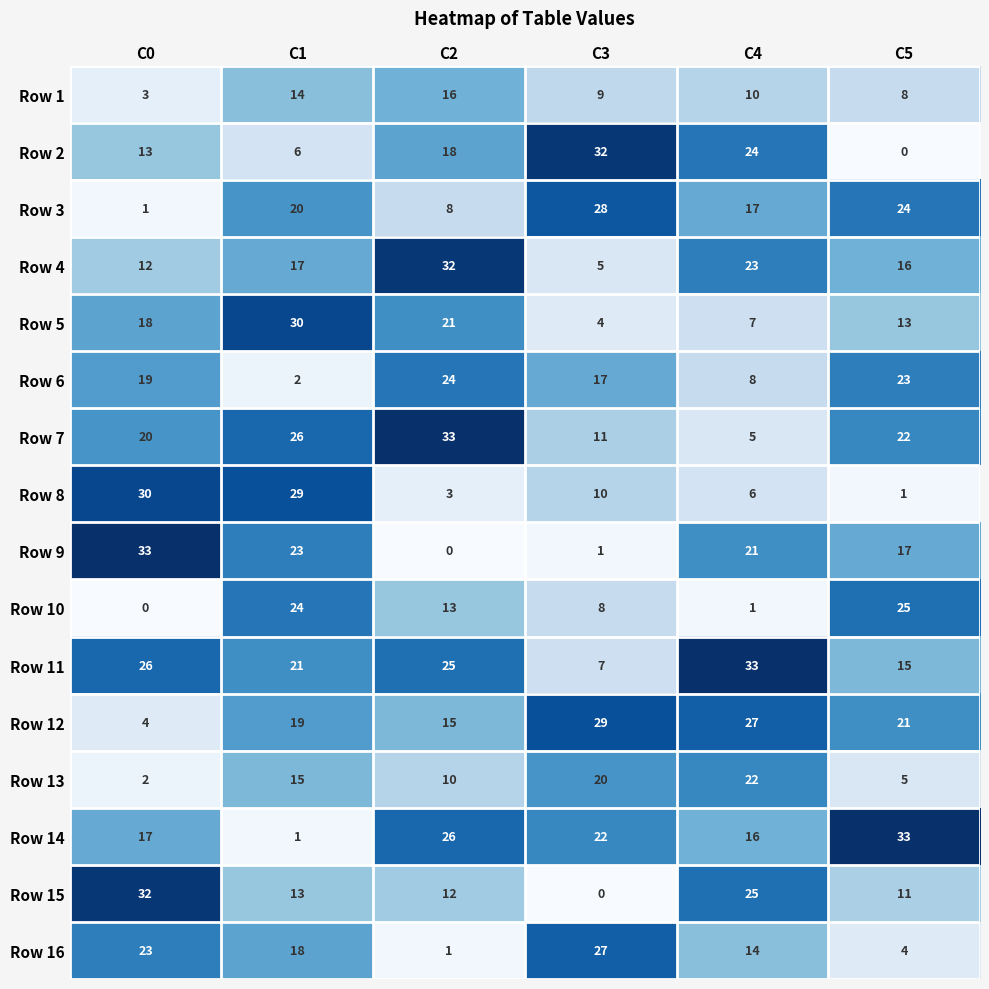

What is the maximum value shown in the chart?

33